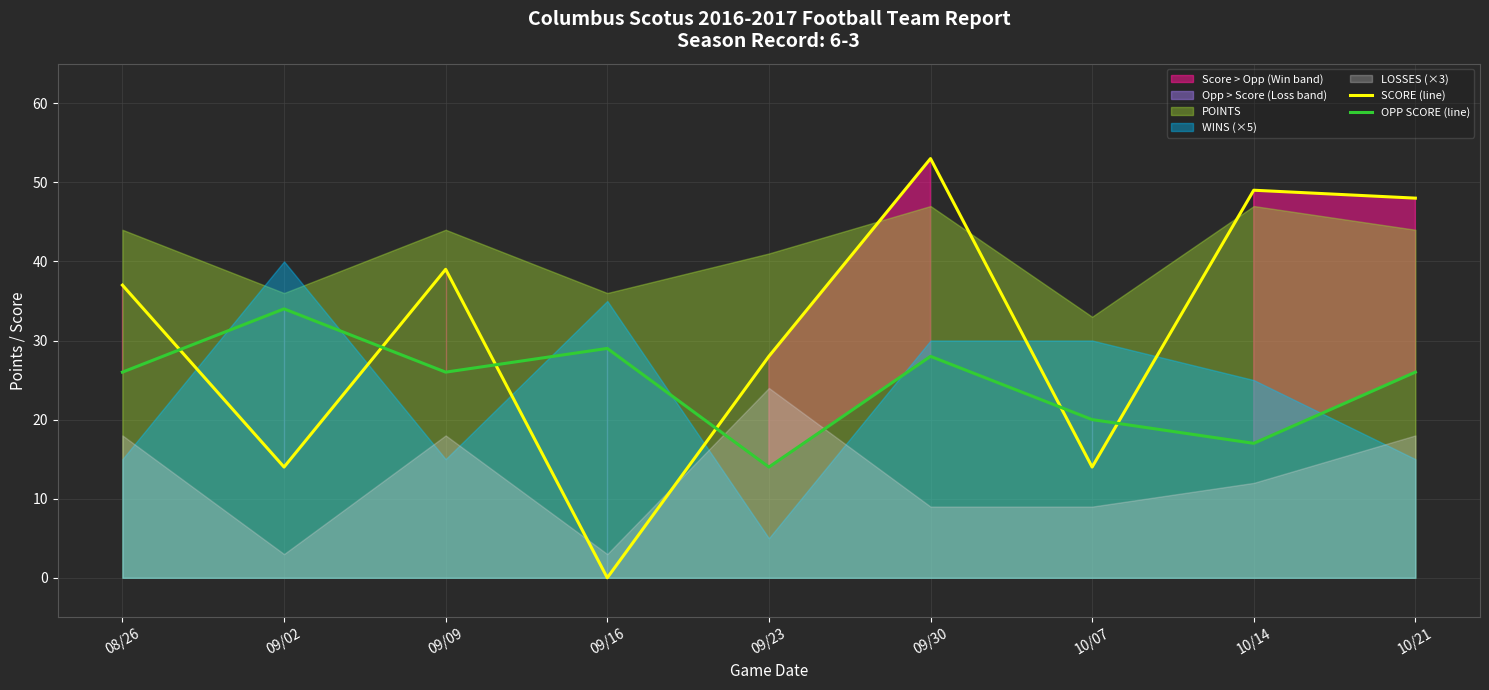

After their last crossing, which series has the higher values: OPP SCORE (line) or SCORE (line)?

SCORE (line)